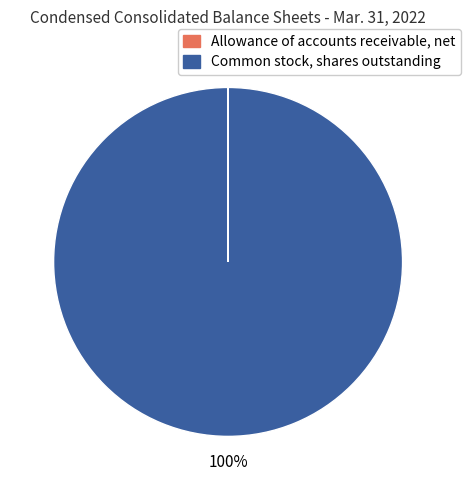

To the nearest percent, what is the difference between the largest and smallest slice percentages?

100%